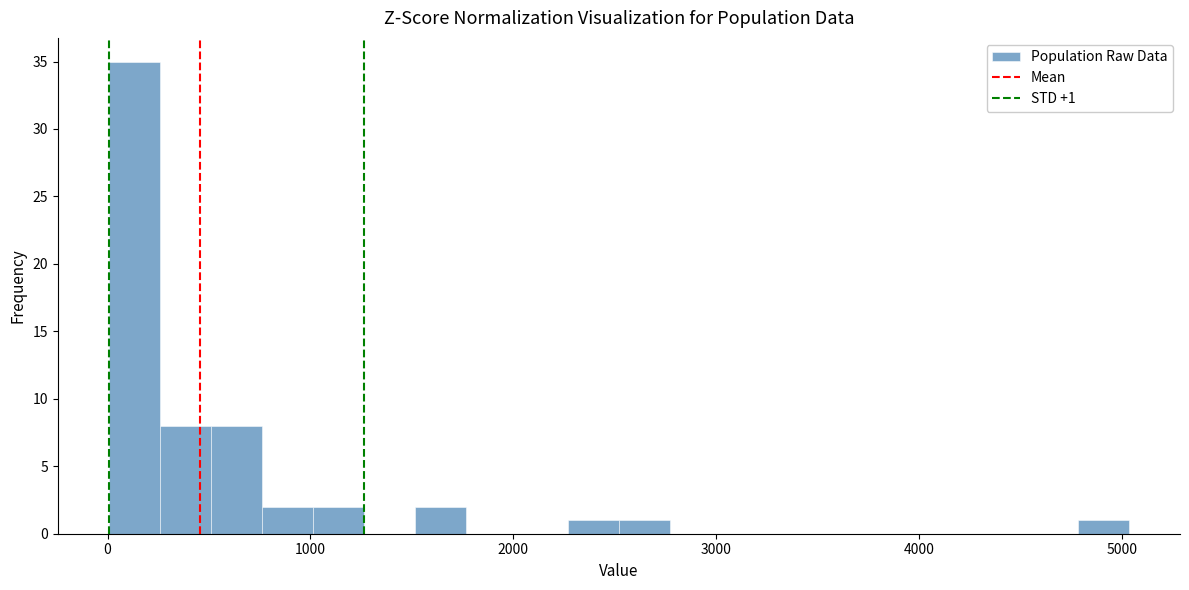

Read against the x-axis, roughly where is the centre of the tallest bar?

100